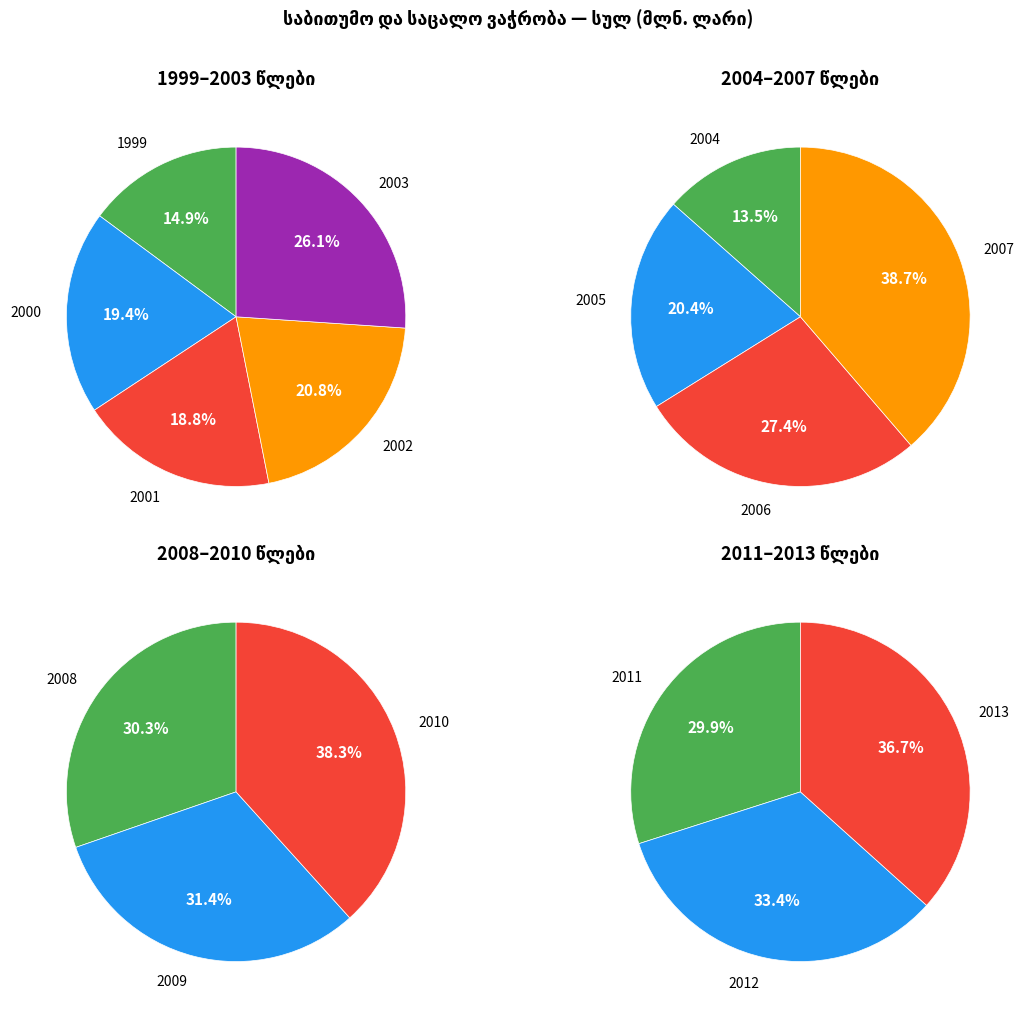

What is the change in value from 2000 to 2005?

+2585.8